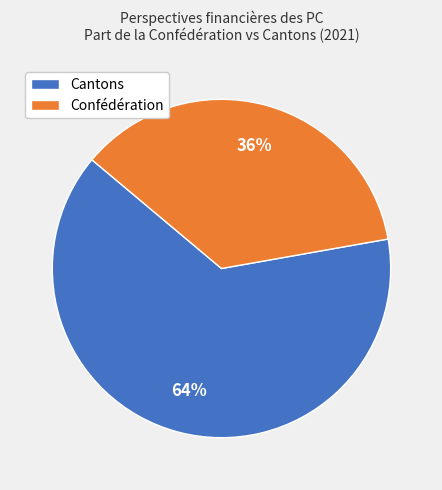

To the nearest percent, what is the average slice percentage?

50%